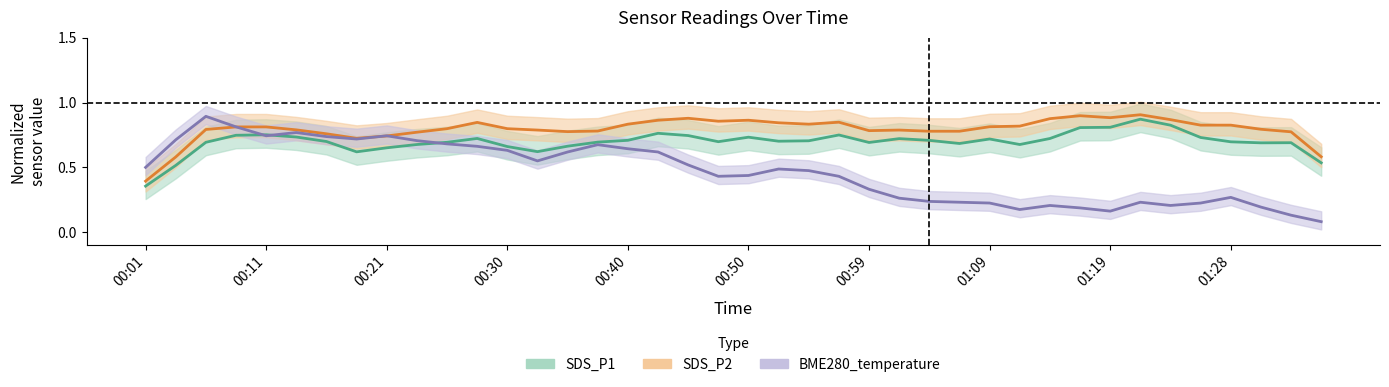

What is the difference between the second highest and second lowest values in the BME280_temperature series?

0.7